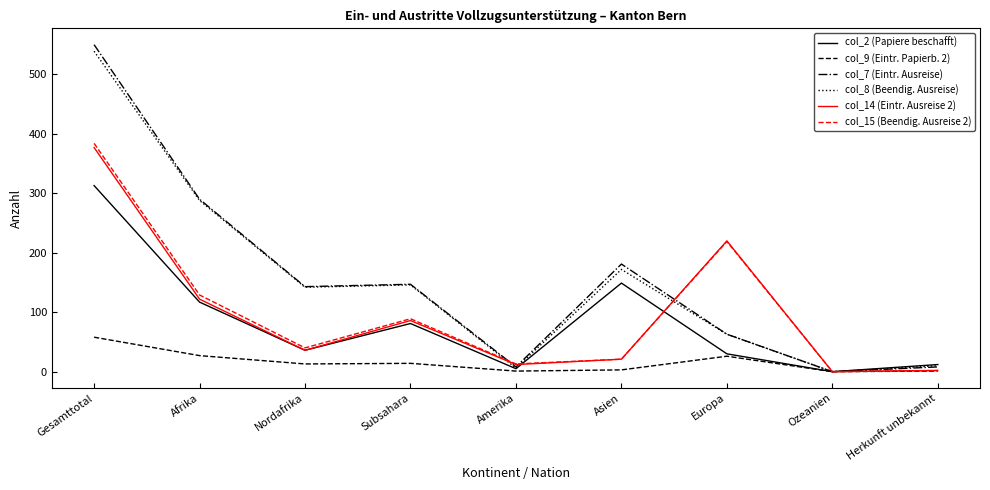

Between Nordafrika and Ozeanien, which series saw the biggest shift?

col_7 (Eintr. Ausreise)